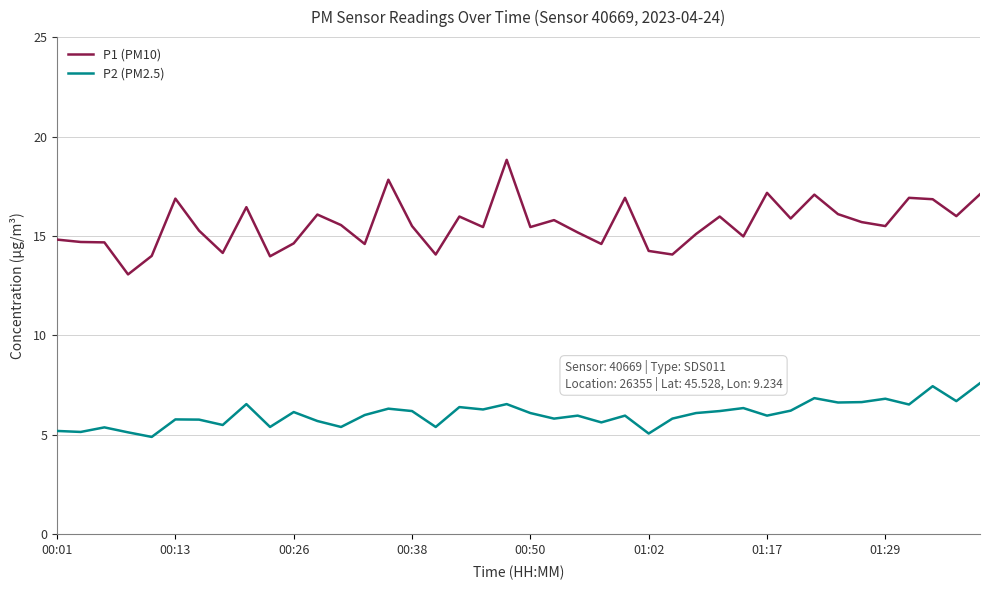

True or false: P1 (PM10) and P2 (PM2.5) cross at least once.

False